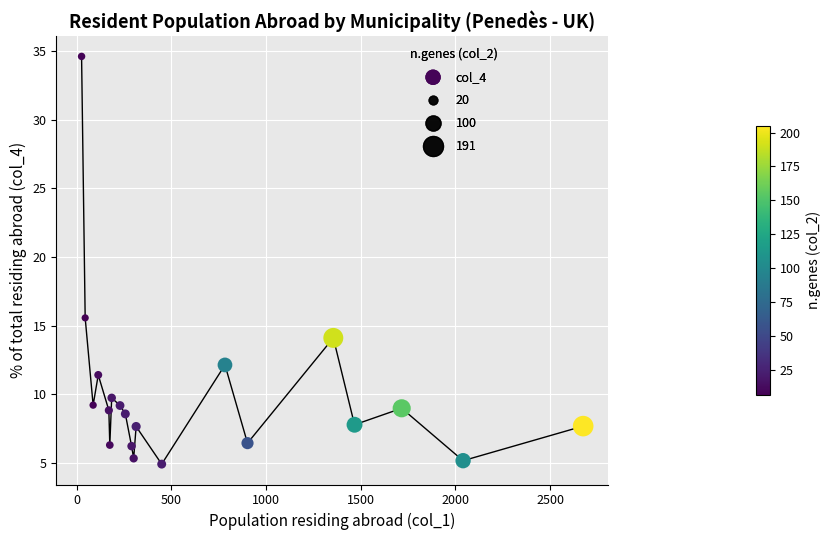

What Y value in the scatter plot is closest to 19?

15.6